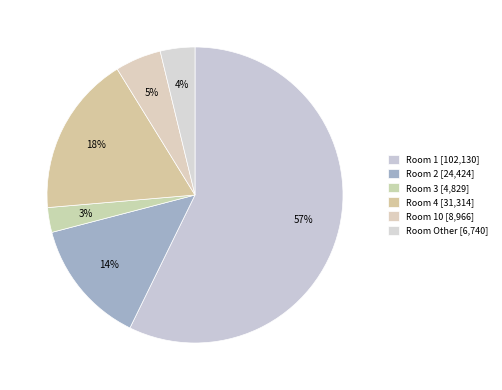

How many slices are in this pie chart?

6